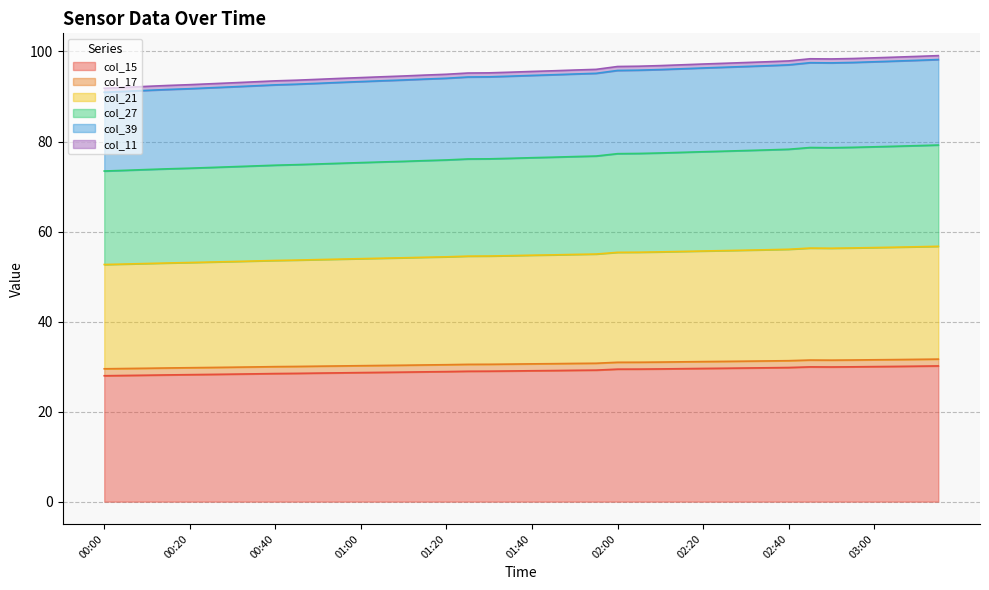

Which label corresponds to the largest value in the chart?

03:15